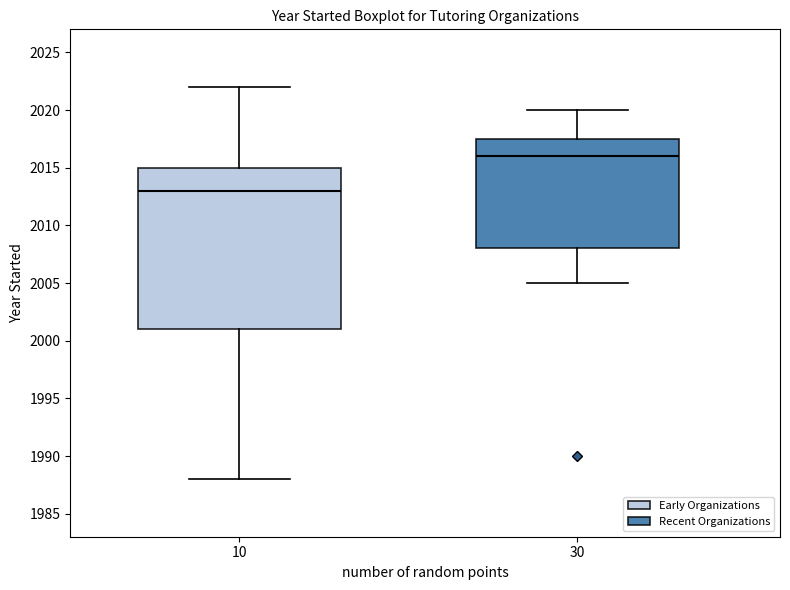

Reading left to right, read every box against the y-axis: the position of its median line, the range the box covers, and the ends of its whiskers. The values are not printed on the chart, so give them approximately, as read against the axis.

10: median 2013.0, box 2001.0 to 2015.0, whiskers 1988.0 to 2022.0
30: median 2016.0, box 2008.0 to 2017.5, whiskers 2005.0 to 2020.0